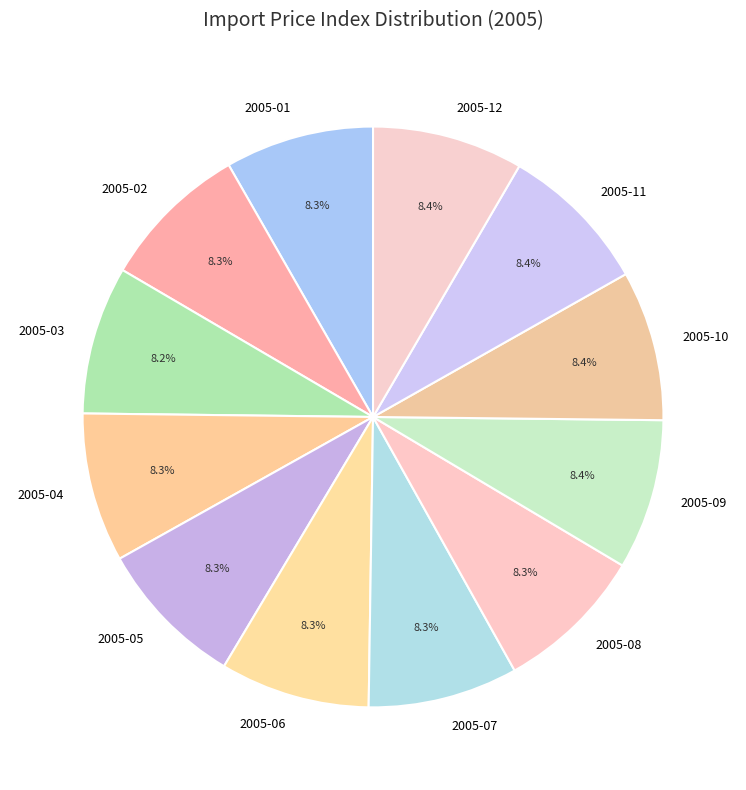

Combined, what portion of the pie is 2005-11 and 2005-10?

16.8%